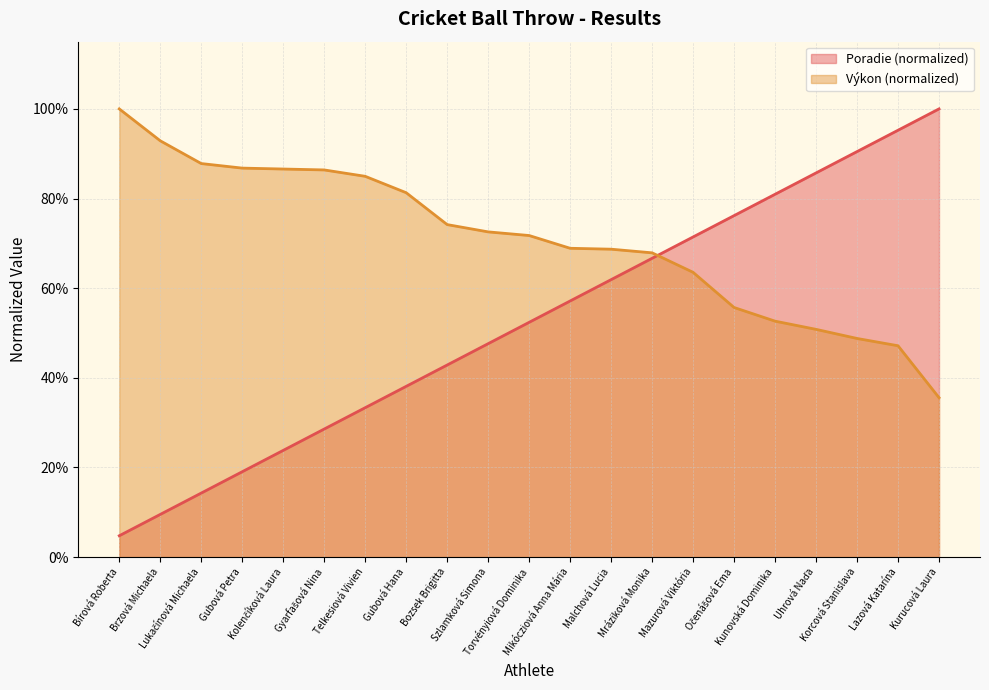

What is the difference between the maximum and minimum values in the Poradie series?

1.0